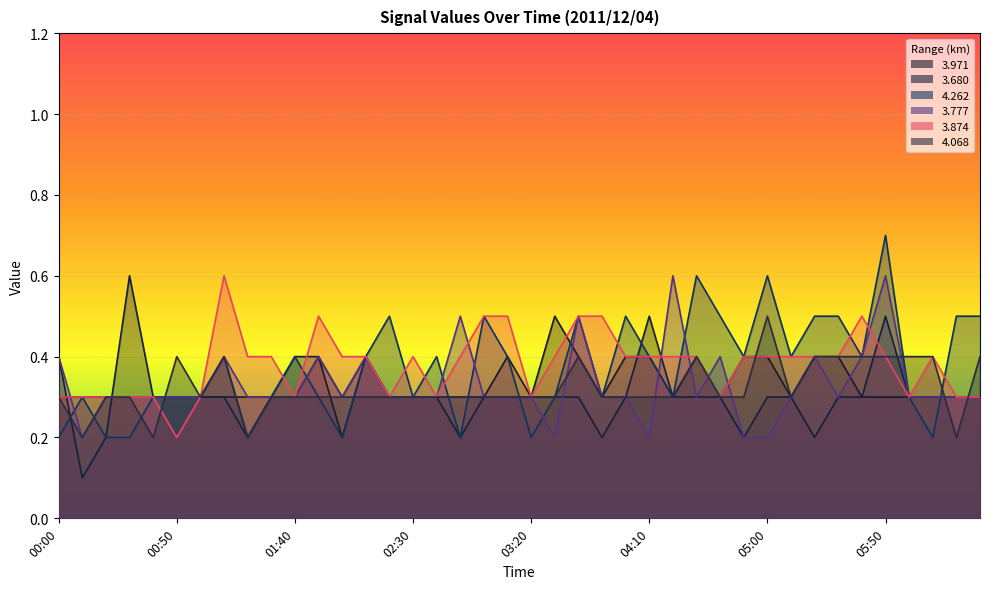

What position from the left is 01:20?

9